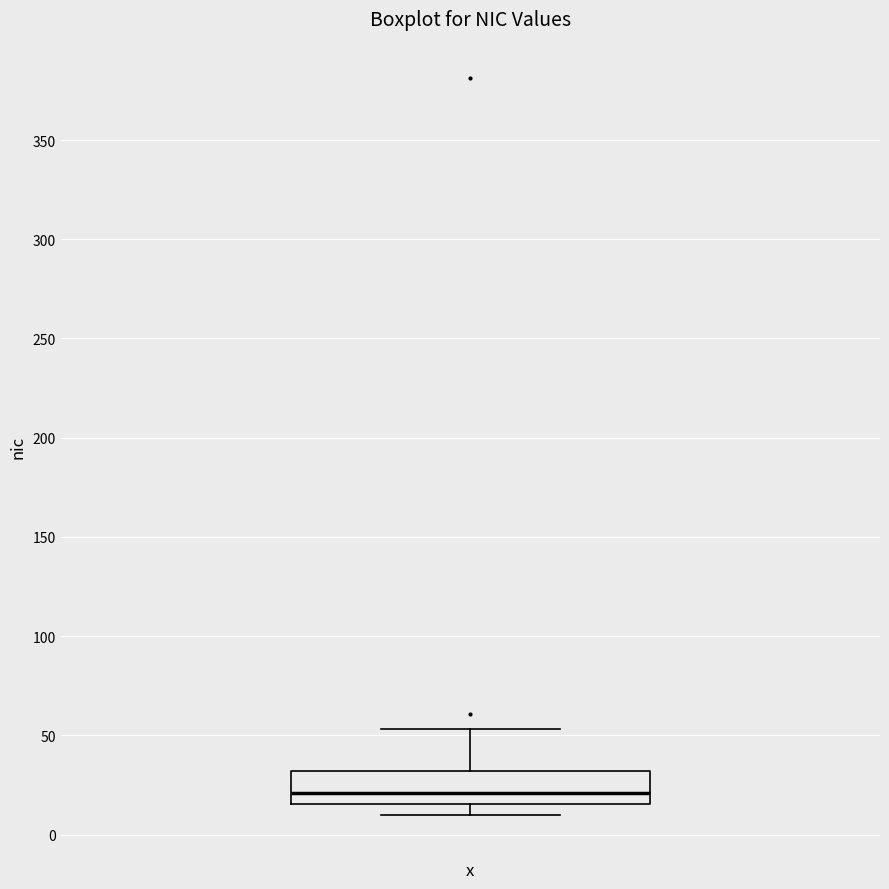

Read this box plot against the y-axis: the position of the median line, the range covered by the box, and the ends of both whiskers. The values are not printed on the chart, so give them approximately, as read against the axis.

median 20, box 15 to 30, whiskers 10 to 55